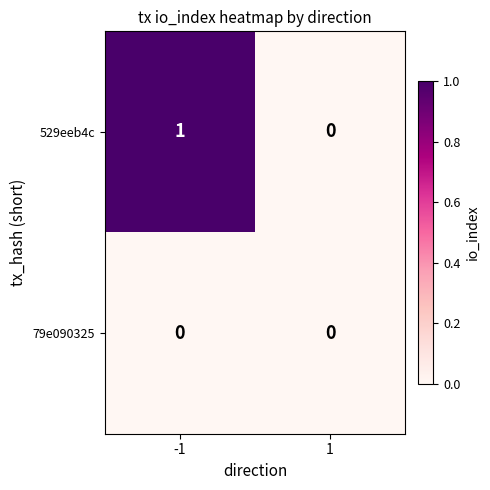

List the series in order of their peak value, lowest first.

79e090325, 529eeb4c